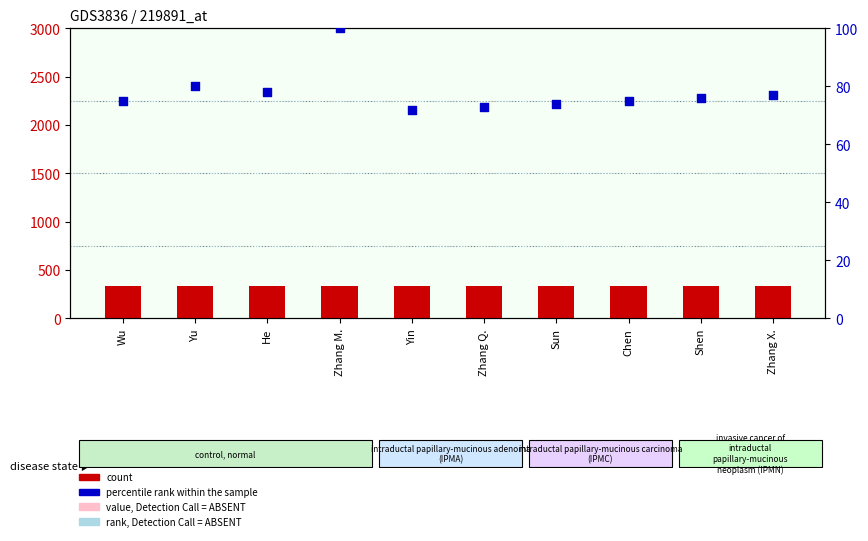

Which series has the largest total across all categories?

count